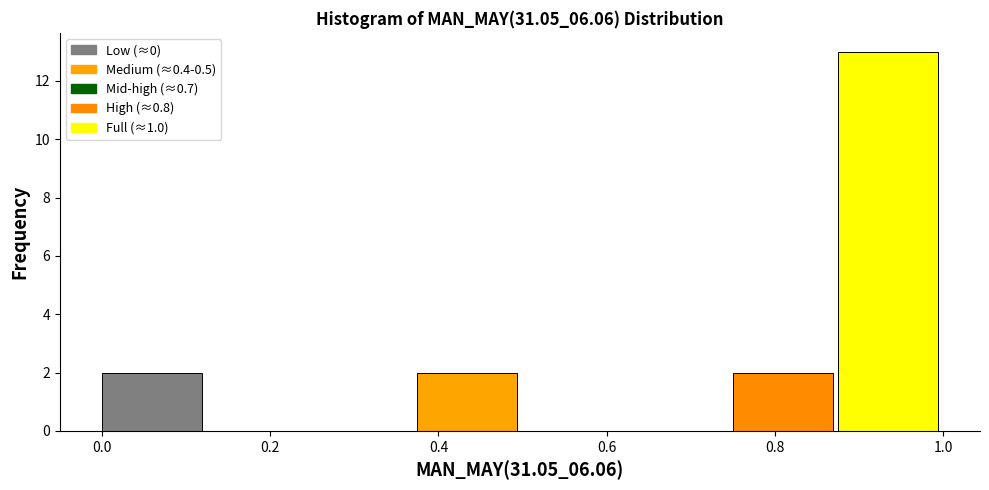

Which range on the x-axis has the tallest bar?

0.875 to 1.000